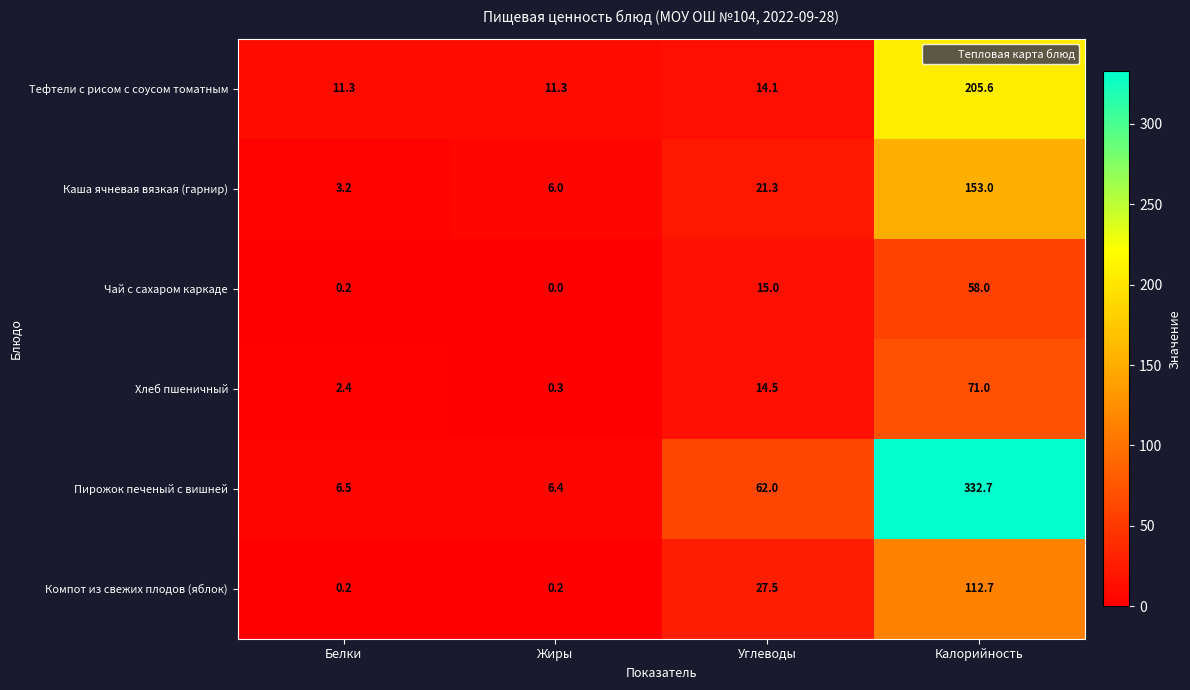

Reading right to left, transcribe all the data shown in this chart.

Тефтели с рисом с соусом томатным: 205.6	14.1	11.3	11.3
Каша ячневая вязкая (гарнир): 153.0	21.3	6.0	3.2
Чай с сахаром каркаде: 58.0	15.0	0.0	0.2
Хлеб пшеничный: 71.0	14.5	0.3	2.4
Пирожок печеный с вишней: 332.7	62.0	6.4	6.5
Компот из свежих плодов (яблок): 112.7	27.5	0.2	0.2